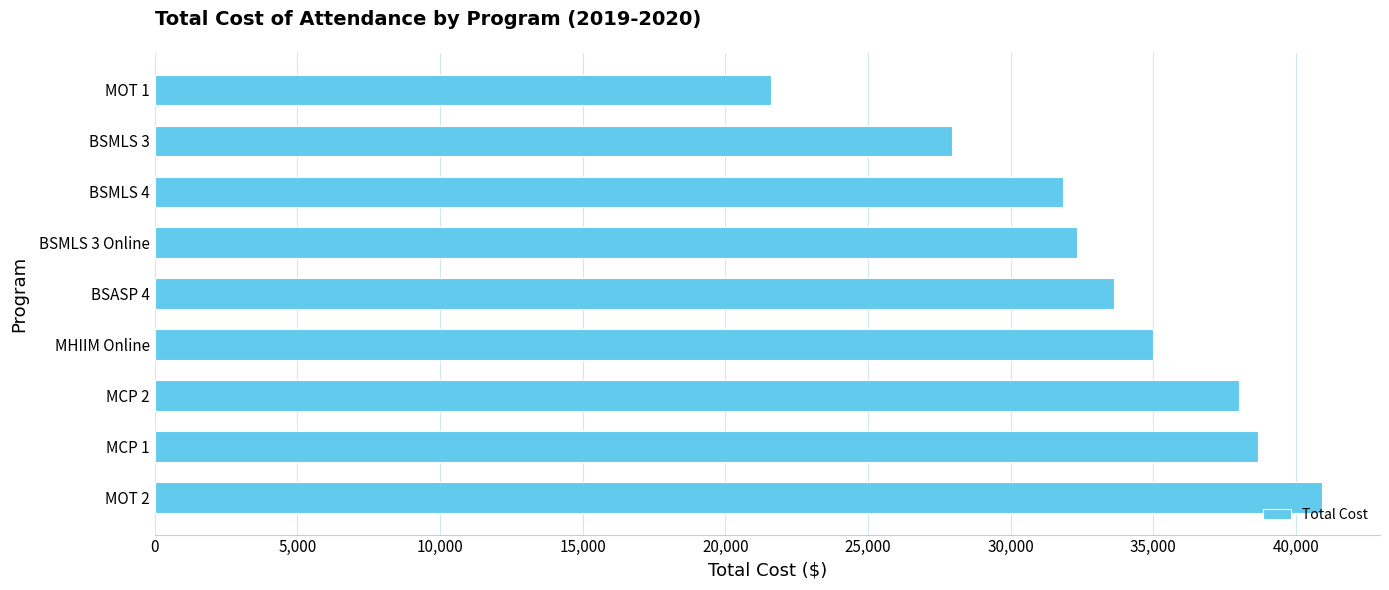

What is the minimum value shown in the chart?

21597